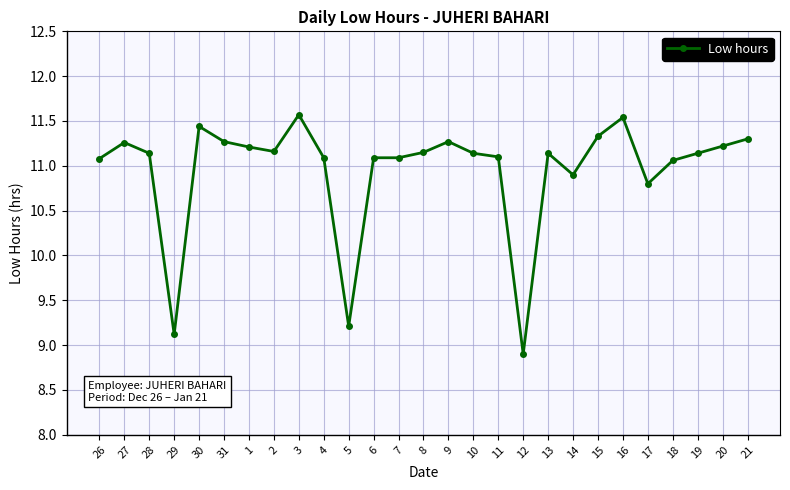

Between 10 and 30, which is larger?

30